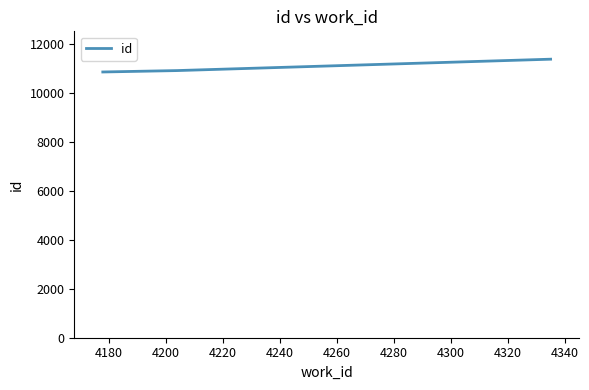

Reading left to right, transcribe all the data shown in this chart.

10846	10903	11368